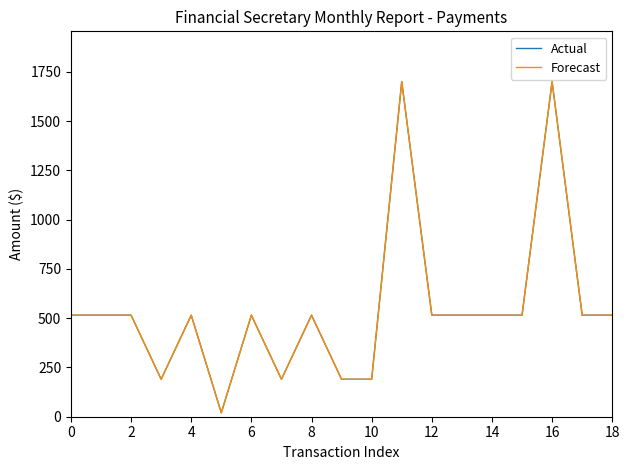

Does the chart have visible grid lines?

No